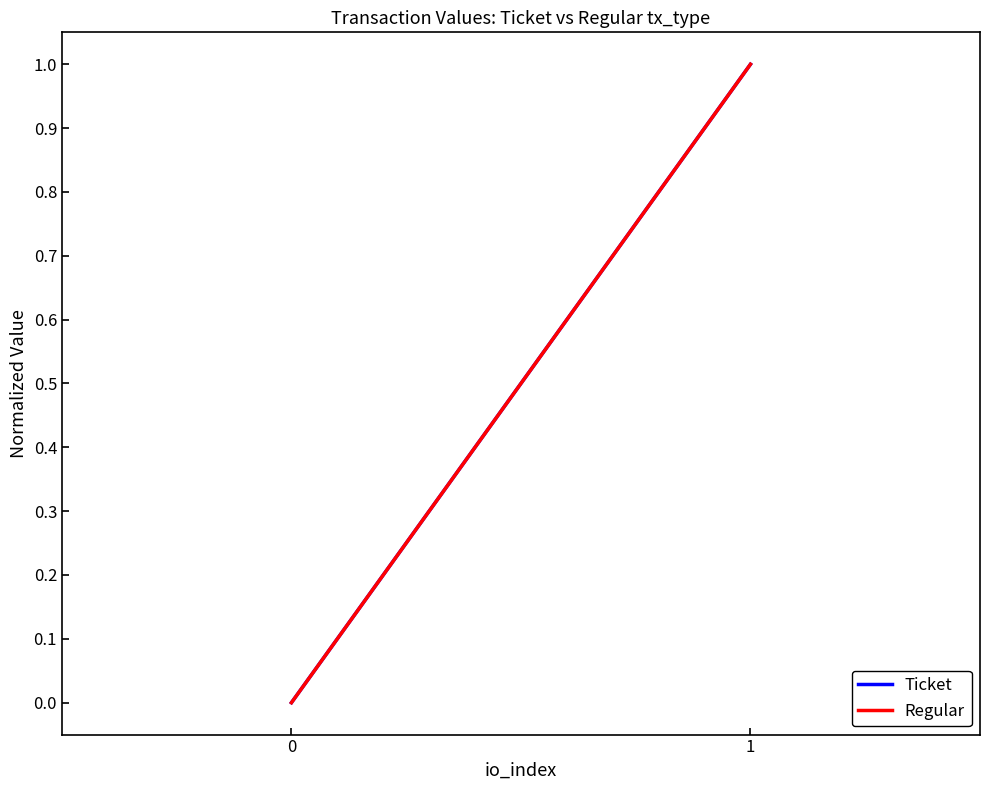

Rank the categories by Regular value from lowest to highest.

0, 1